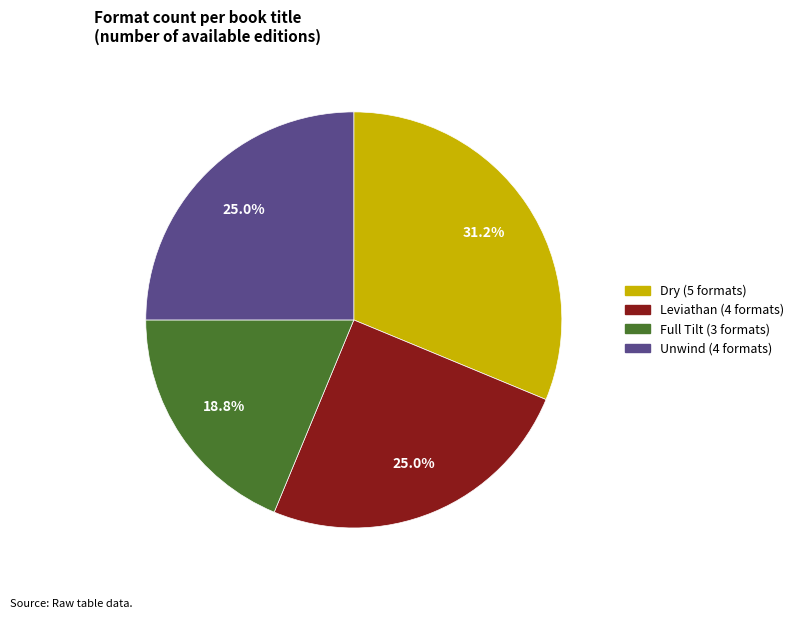

Approximately how many times larger is the value at Unwind compared to Full Tilt?

1.3